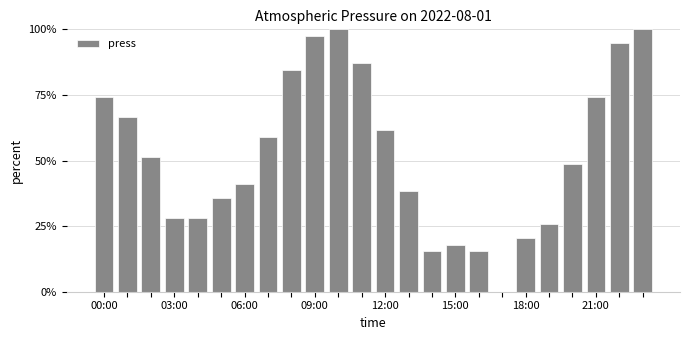

What is the maximum value shown in the chart?

100.0